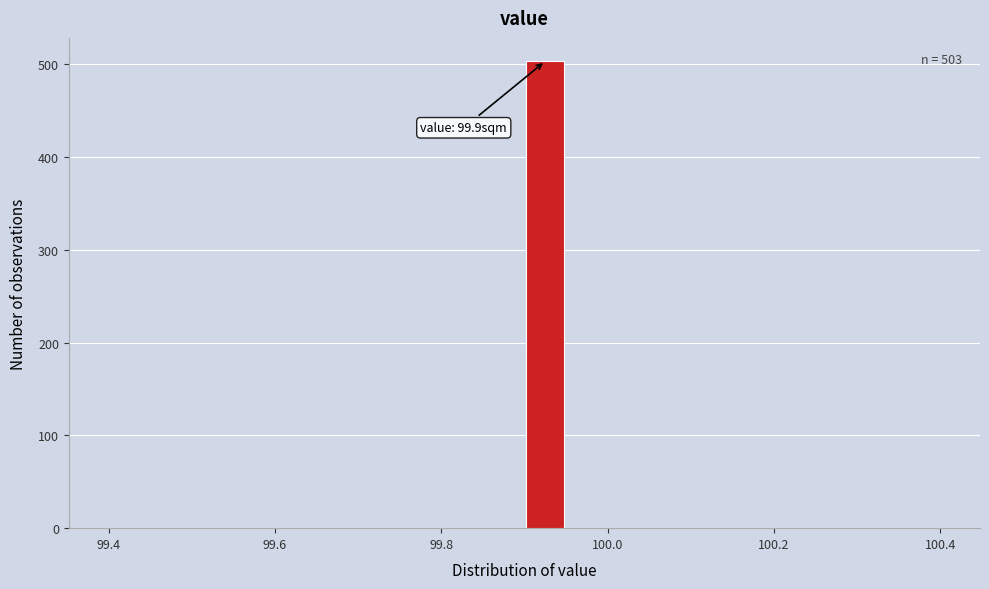

Around what value on the x-axis is the tallest bar? Give the approximate position of its centre, as read against the axis.

99.92